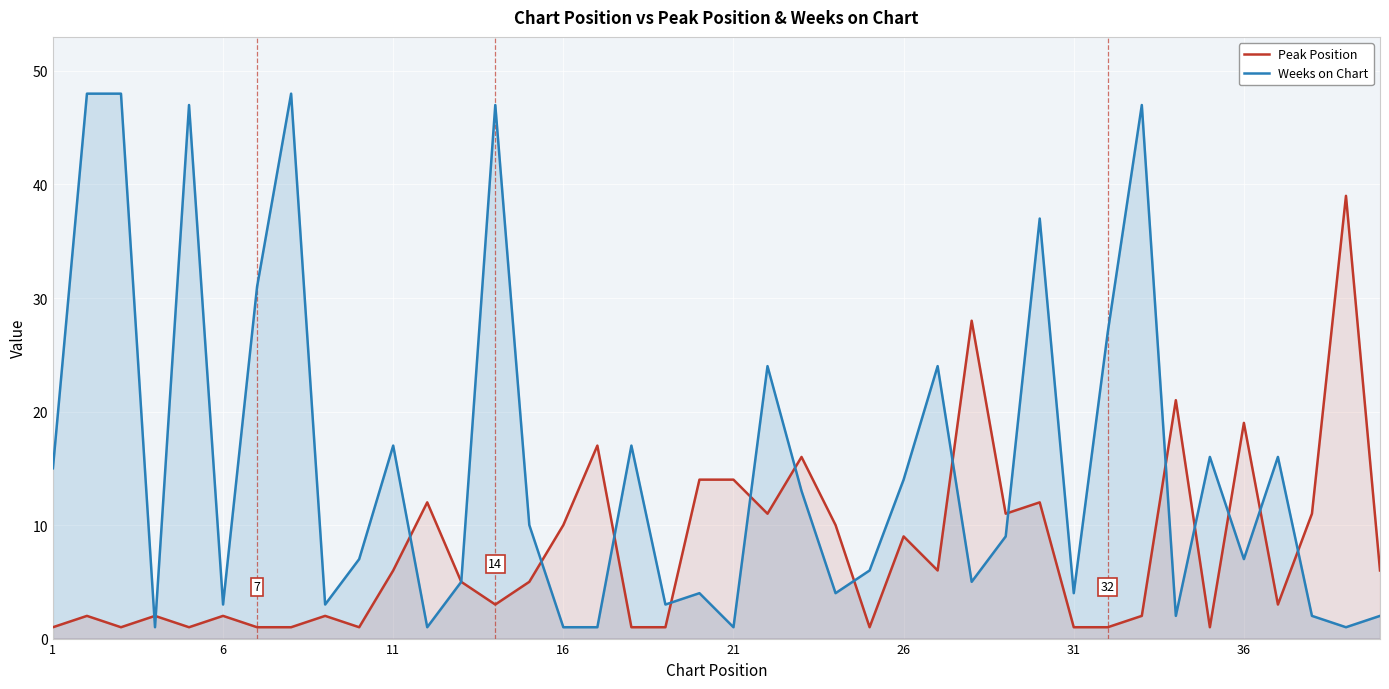

List the series in order of their overall mean, lowest first.

Peak Position, Weeks on Chart